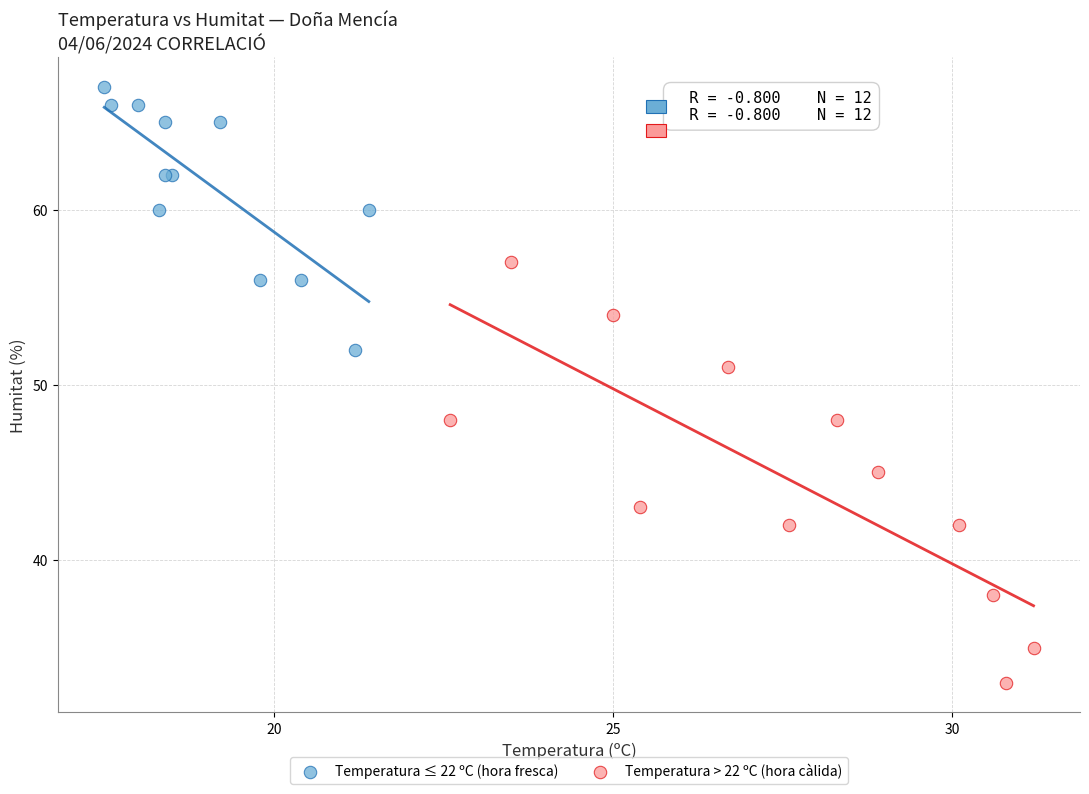

Which series contains the highest Y value?

Temperatura ≤ 22 ºC (hora fresca)